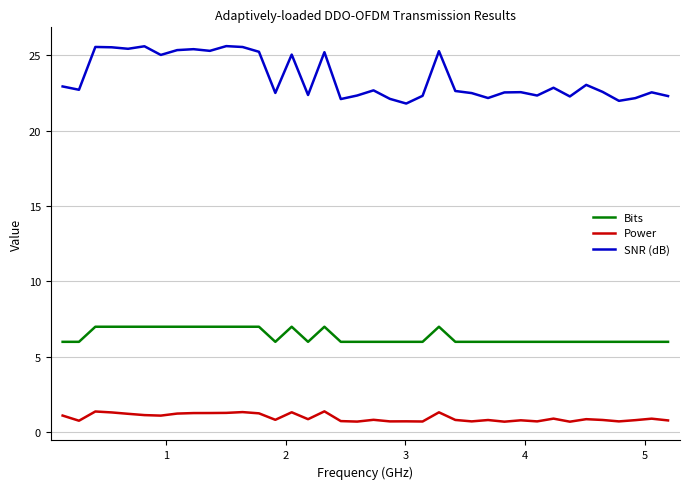

What is the difference between the maximum and minimum values in the Bits series?

1.0